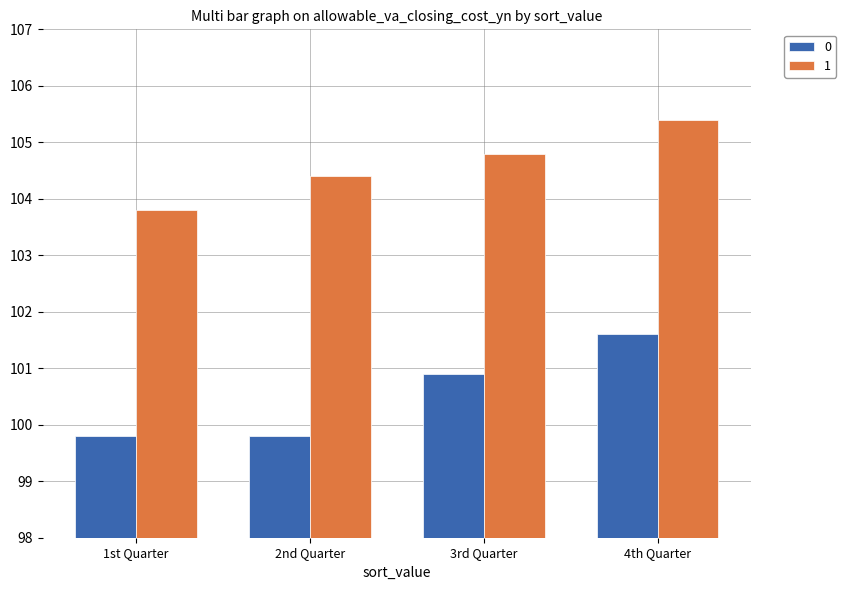

What is the approximate value of 0 at 1st Quarter?

99.8